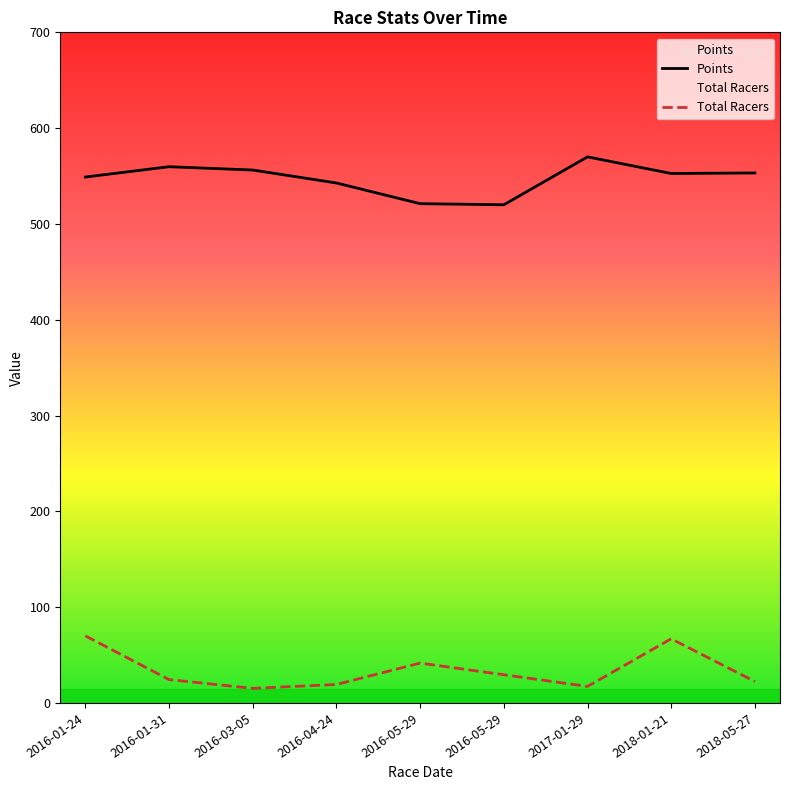

How many data points in Total Racers are less than 24?

4